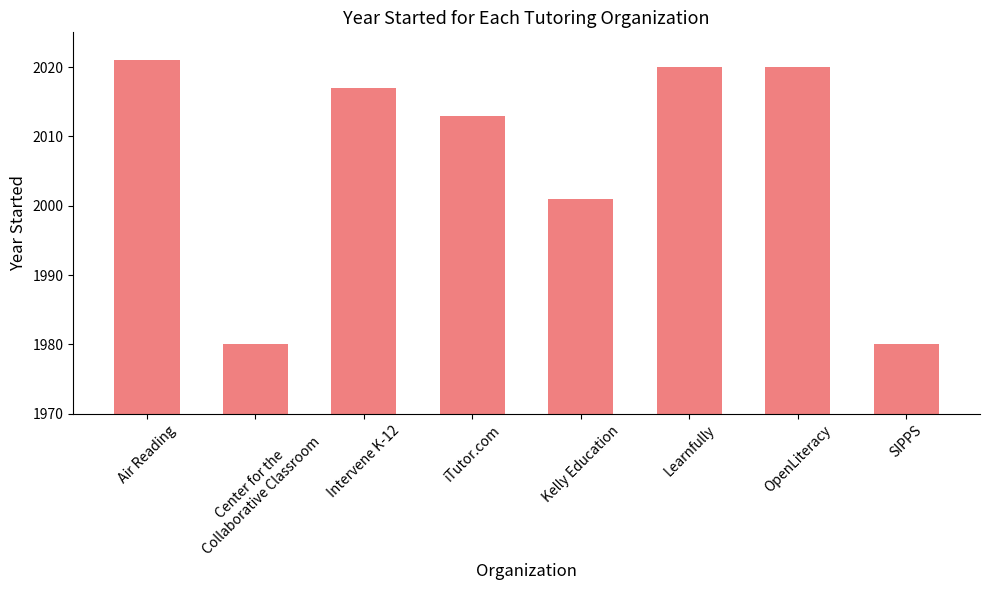

Reading left to right, transcribe all the data shown in this chart.

Air Reading=2021	Center for the
Collaborative Classroom=1980	Intervene K-12=2017	iTutor.com=2013	Kelly Education=2001	Learnfully=2020	OpenLiteracy=2020	SIPPS=1980